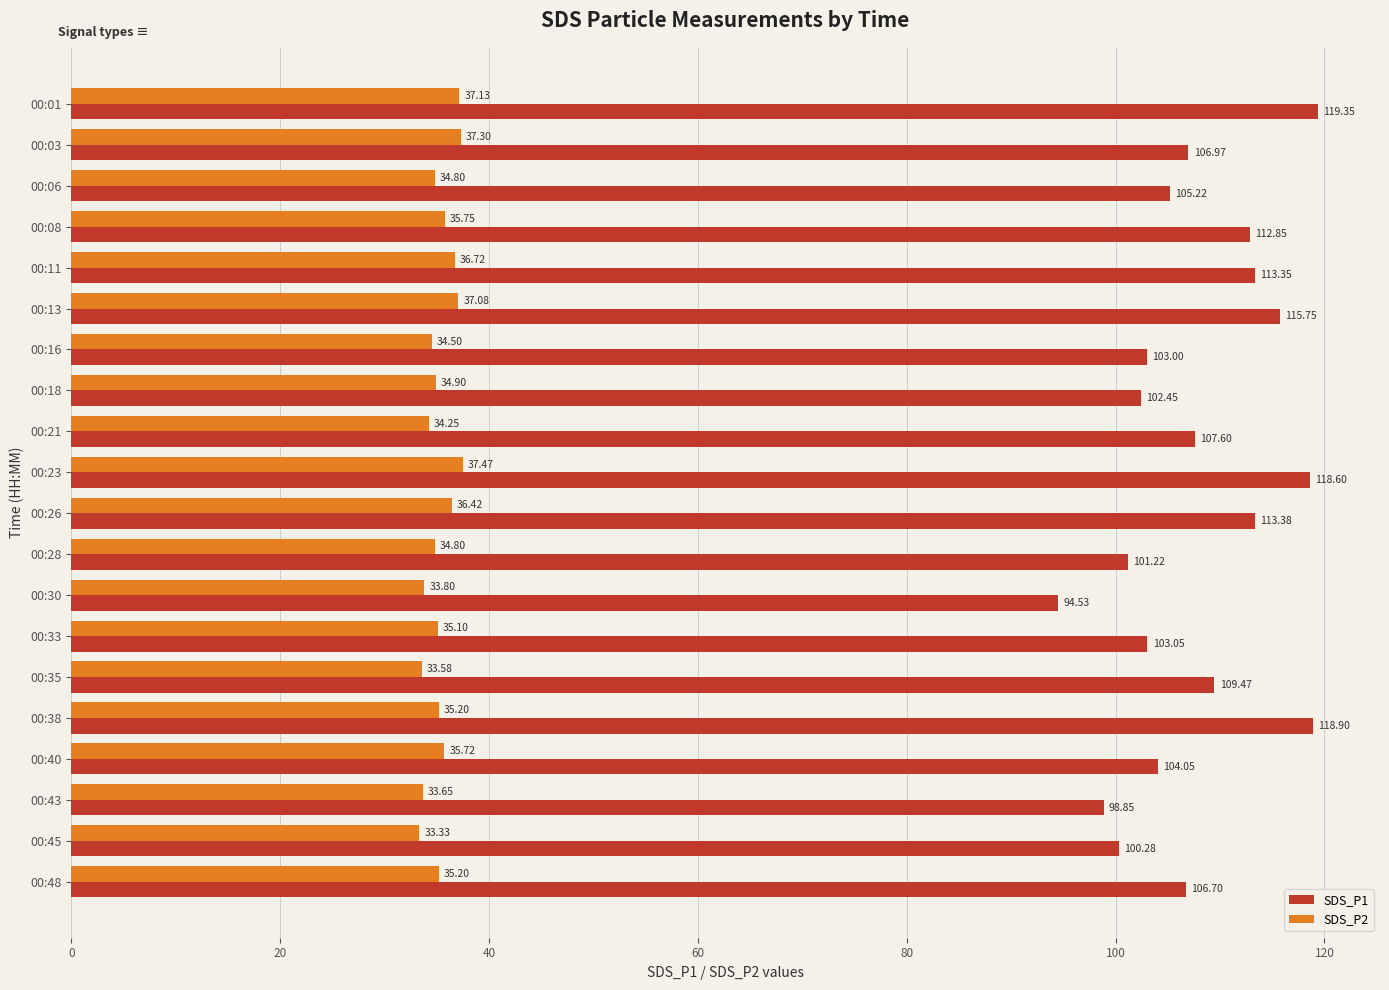

What is the difference between the SDS_P2 values at 00:35 and 00:03?

3.7